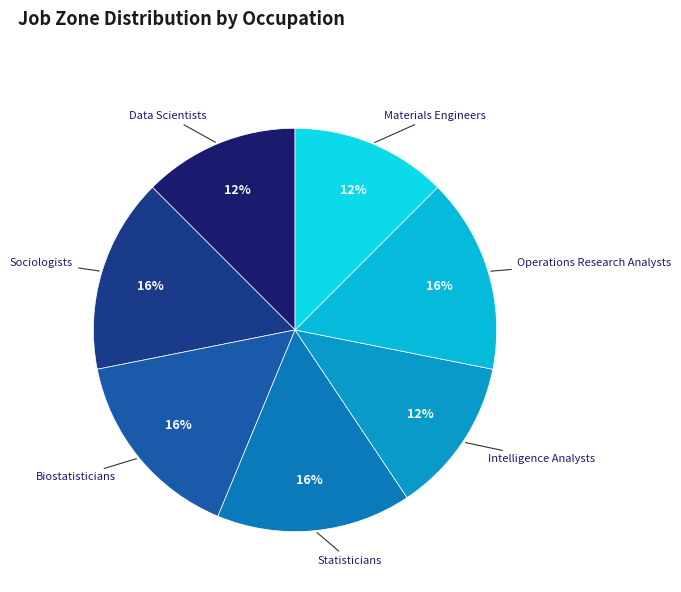

What percentage is the Sociologists slice, to the nearest percent?

16%